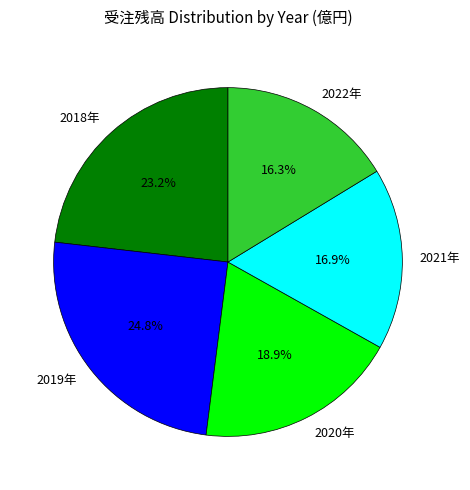

Is there any slice that represents more than half of the pie?

No